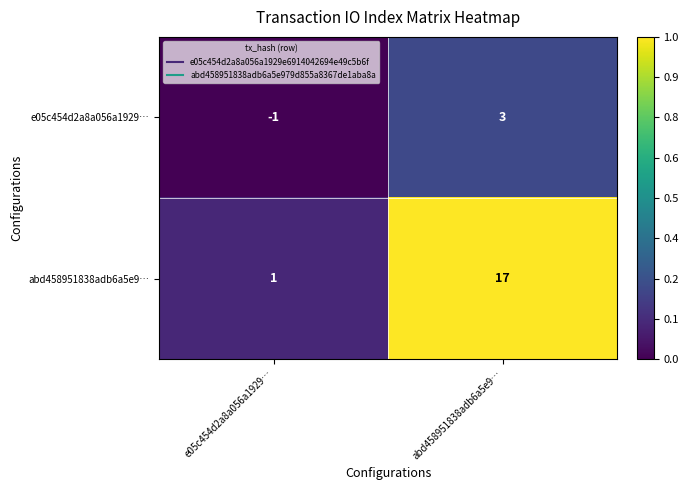

What is the total value across all series at e05c454d2a8a056a1929…?

0